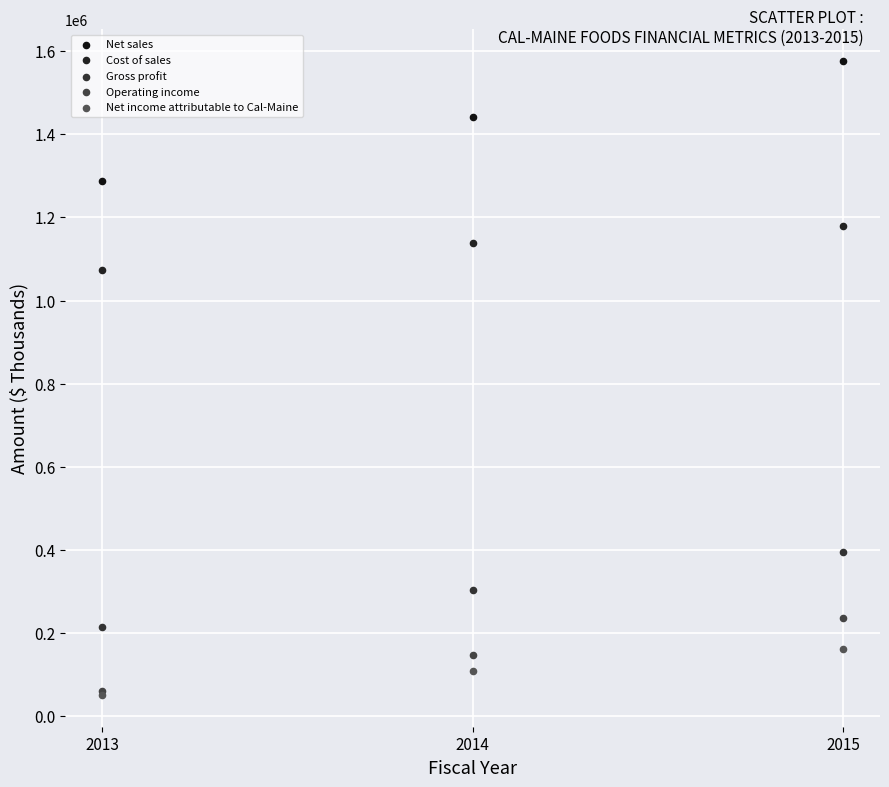

Across all series, what Y value is closest to 813275?

1073555